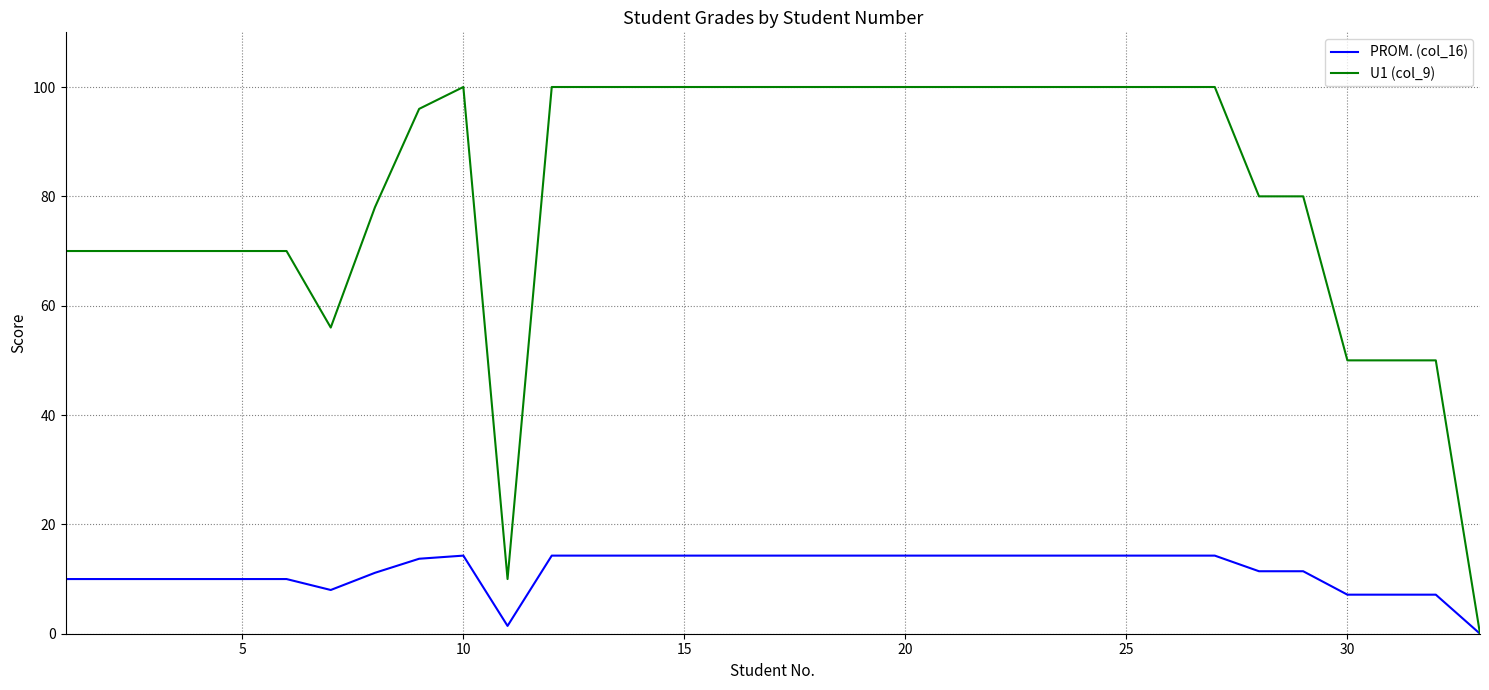

Which series has the largest total across all categories?

U1 (col_9)